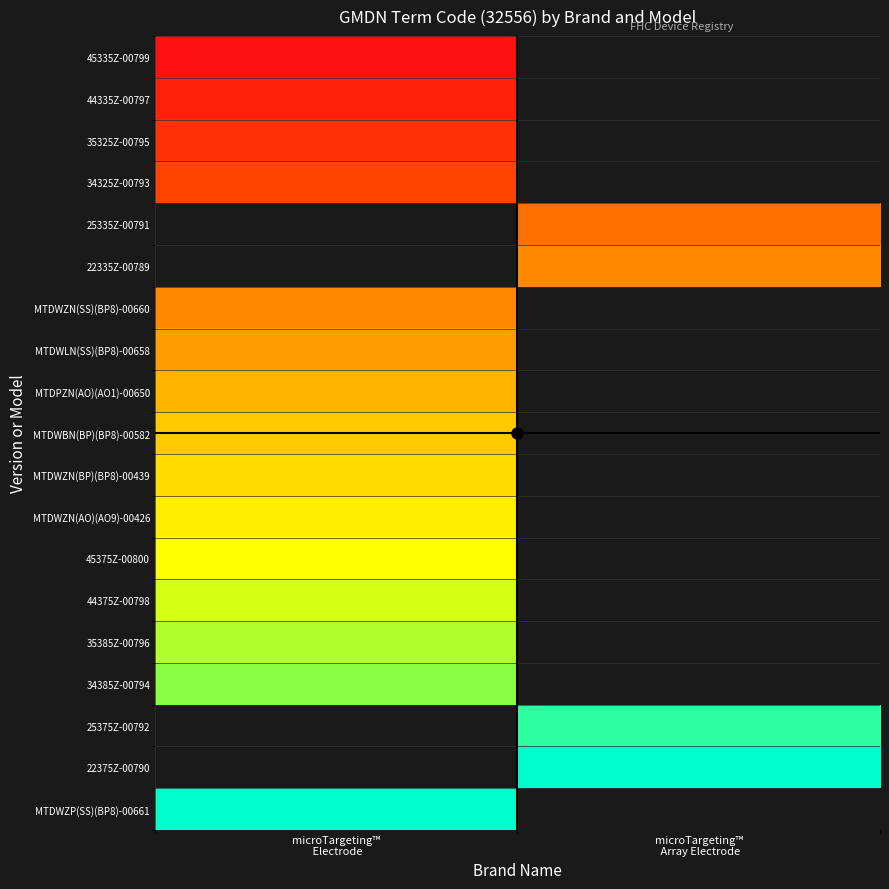

Count the number of categories in the chart.

2